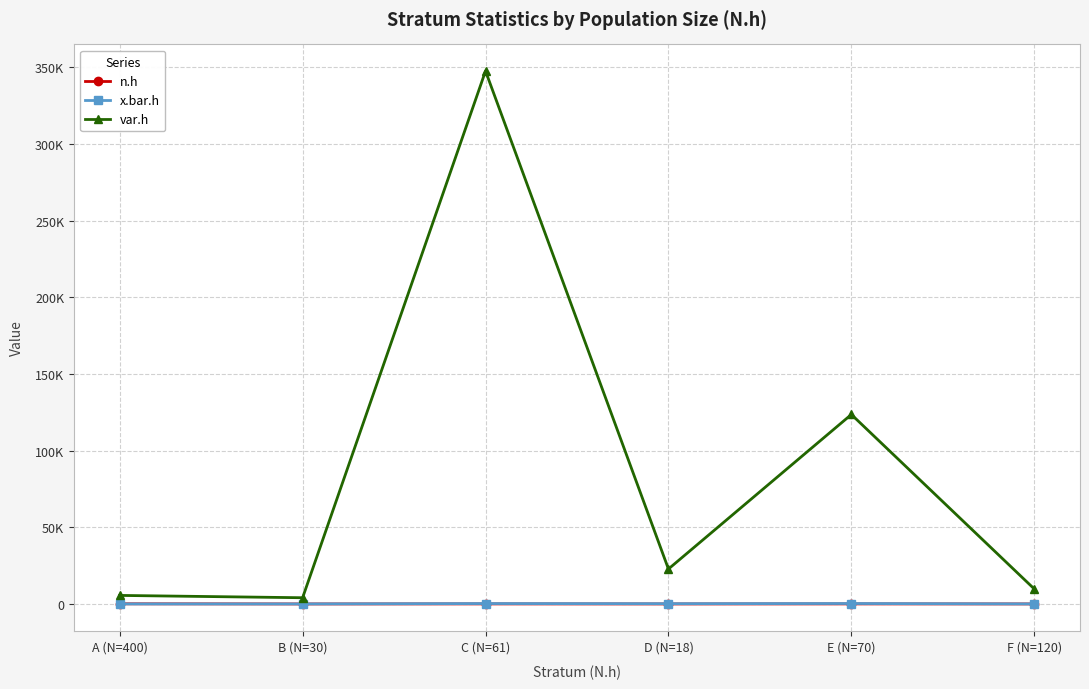

What is the highest value of the var.h series?

347556.0